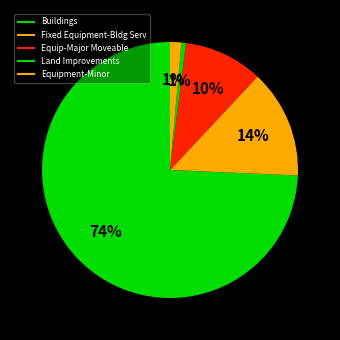

How many slices are in this pie chart?

5